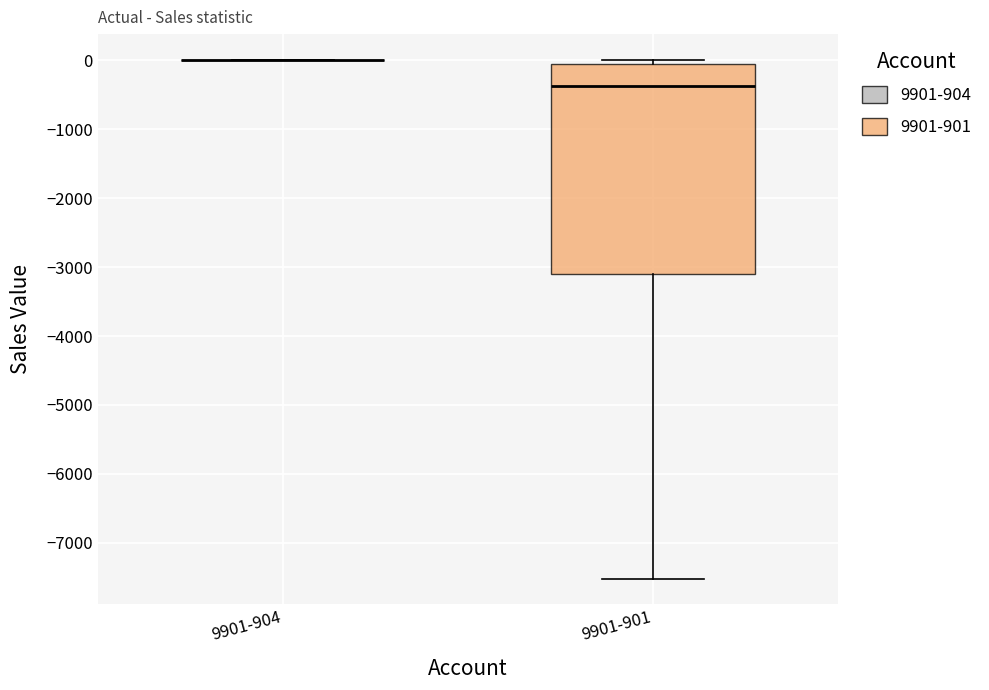

Reading left to right, read every box against the y-axis: the position of its median line, the range the box covers, and the ends of its whiskers. The values are not printed on the chart, so give them approximately, as read against the axis.

9901-904: box collapsed to a line at 0, whiskers 0 to 0
9901-901: median -400, box -3100 to -100, whiskers -7500 to 0